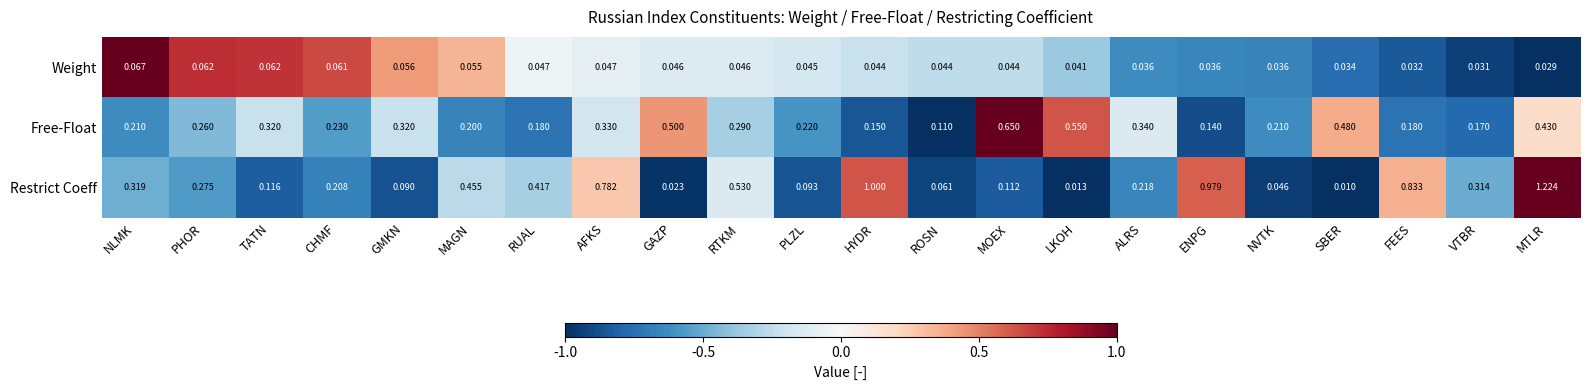

Which label corresponds to the largest value in the chart?

MTLR